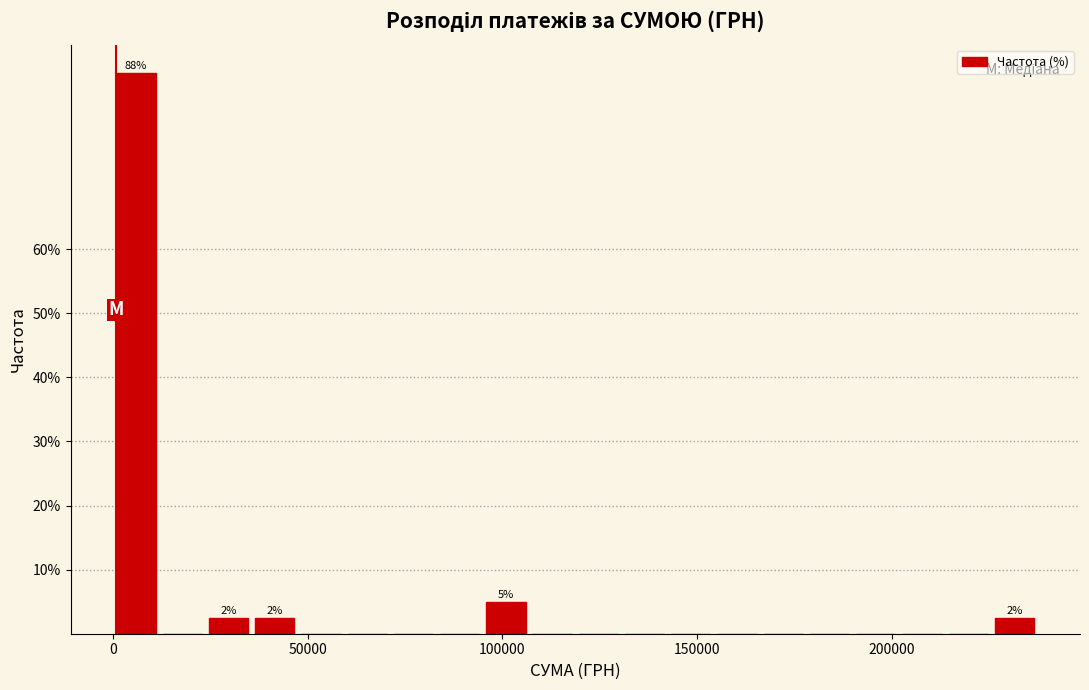

Around what value on the x-axis is the tallest bar? Give the approximate position of its centre, as read against the axis.

5000